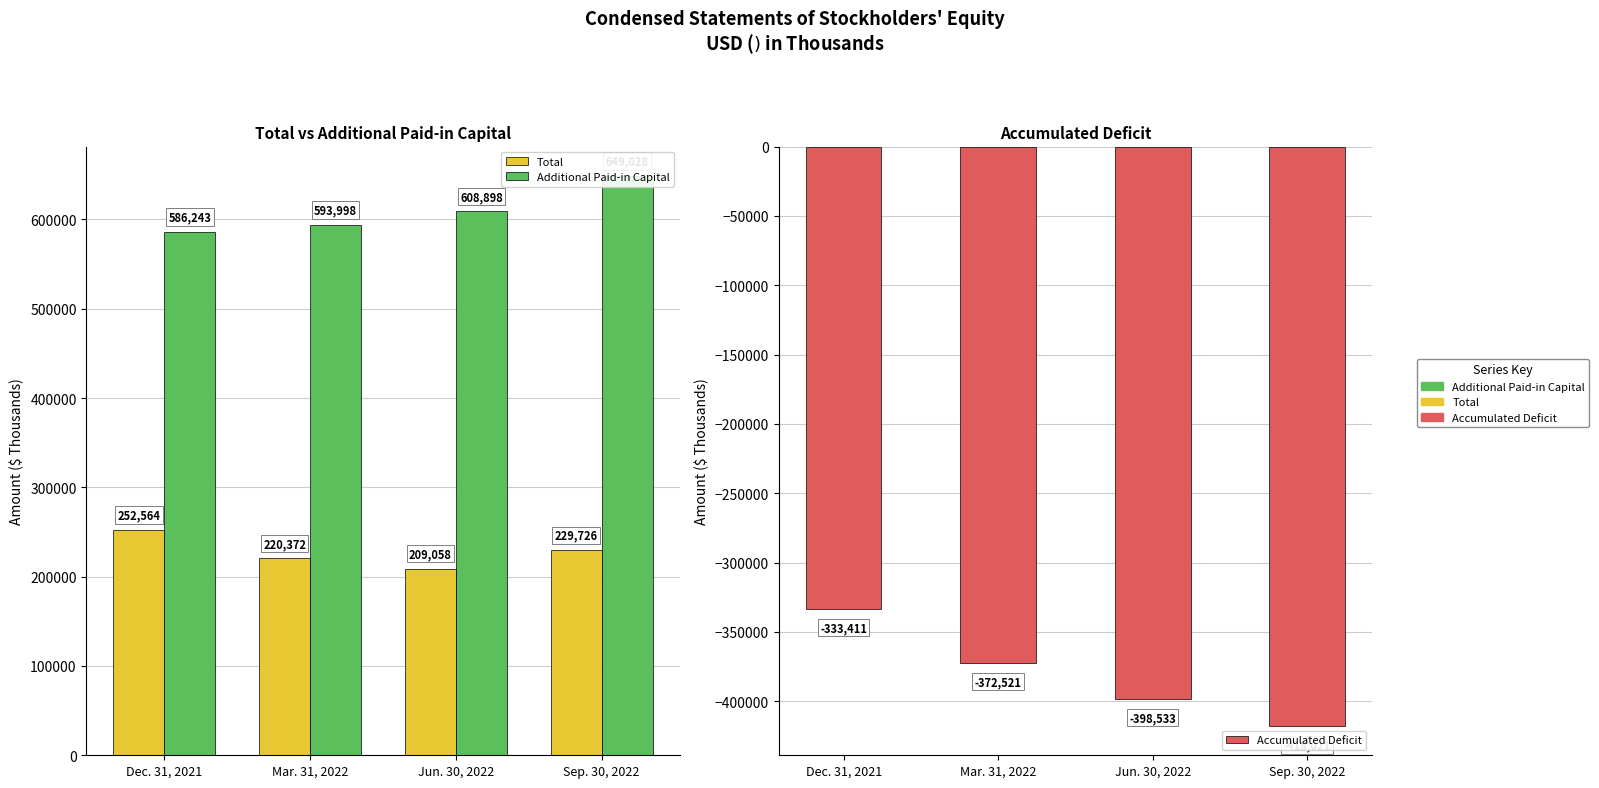

What is the label of the 2nd bar from the right?

Jun. 30, 2022